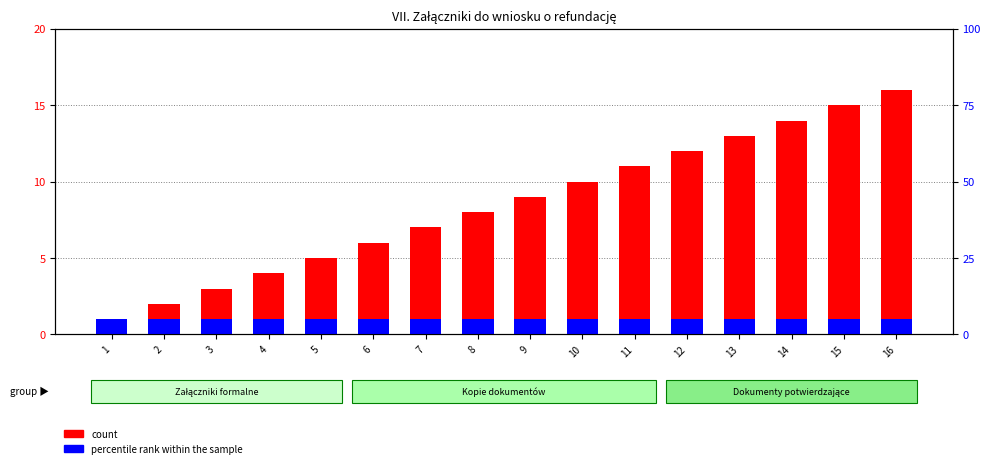

How many bars are there in each group?

2